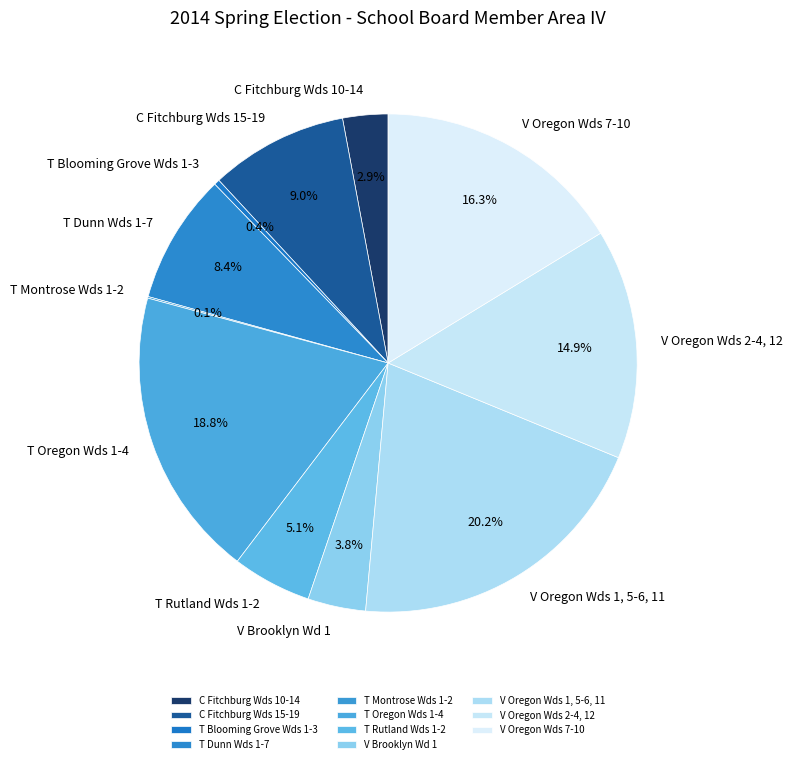

What percentage is NOT represented by C Fitchburg Wds 15-19?

91.0%